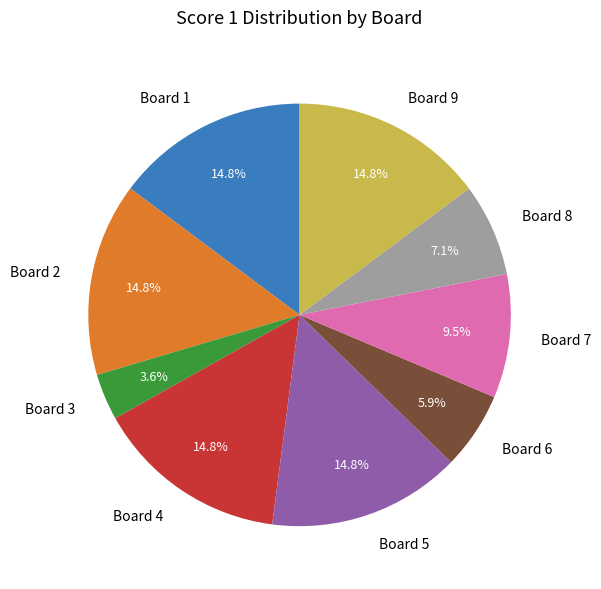

To the nearest percent, what is the average slice percentage?

11%